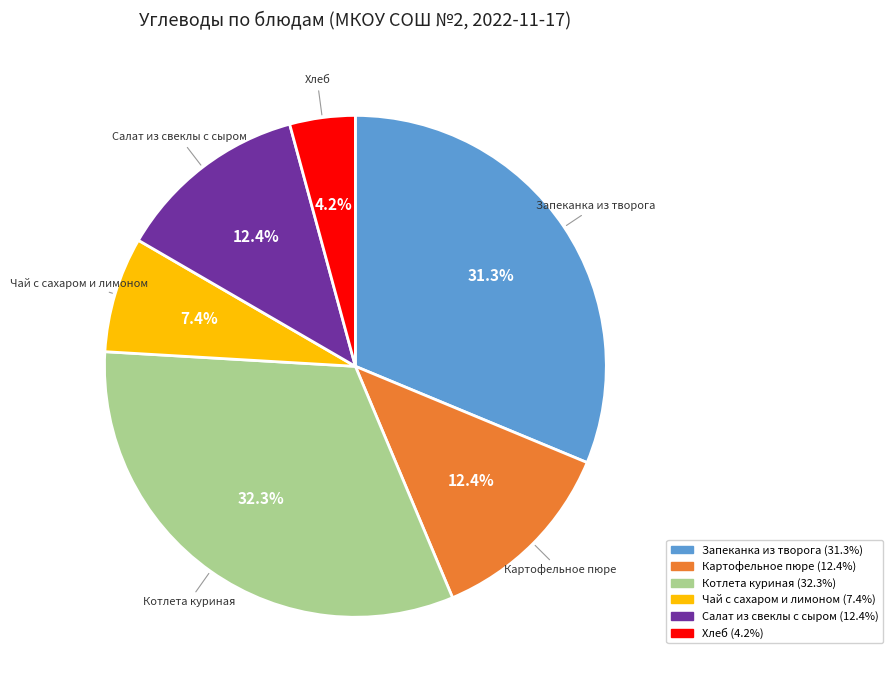

To the nearest percent, what portion does Запеканка из творога represent?

31%